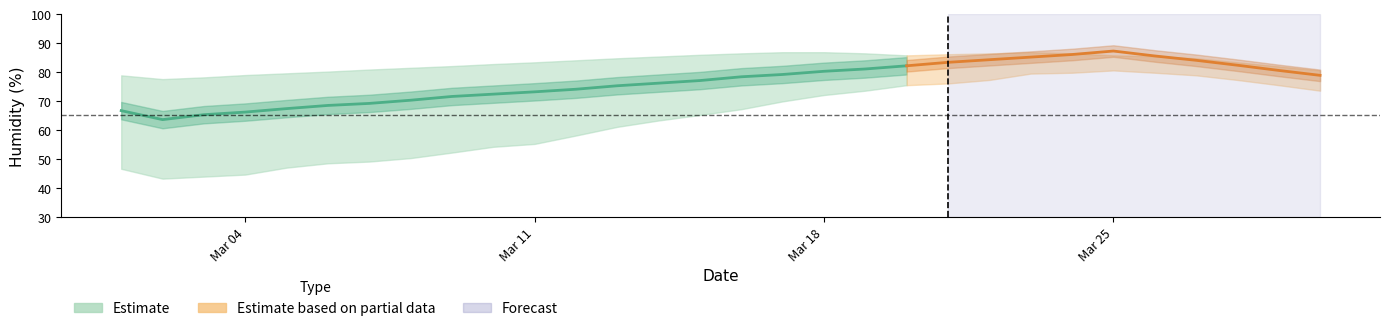

The Upper Band series shows 78.9 at 3. True or false?

True